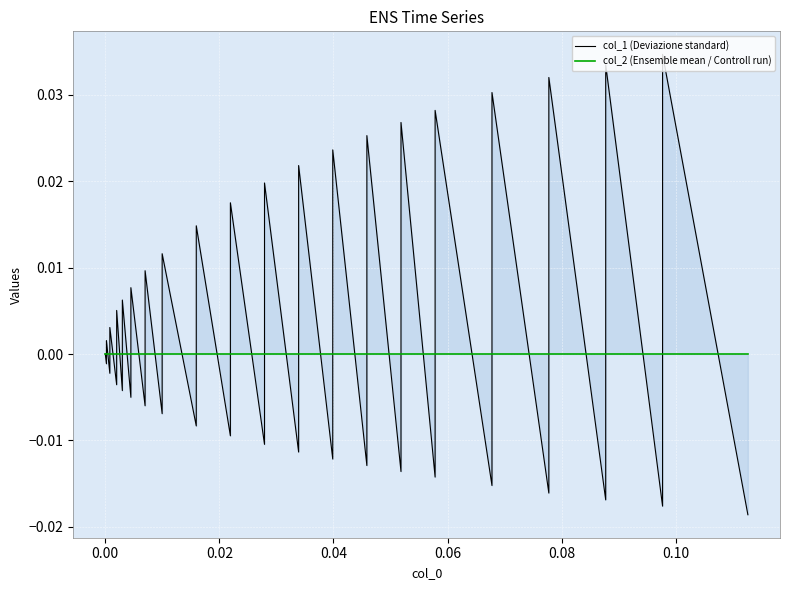

Reading left to right, what are all the values shown in this chart?

col_1 (Deviazione standard): 0.0	-0.0	0.0	-0.0	0.0	-0.0	0.0	-0.0	0.0	-0.0	0.0	-0.0	0.0	-0.0	0.0	-0.0	0.0	-0.0	0.0	-0.0	0.0	-0.0	0.0	-0.0	0.0	-0.0	0.0	-0.0	0.0	-0.0	0.0	-0.0	0.0	-0.0	0.0	-0.0	0.0	-0.0	0.0	-0.0
col_2 (Ensemble mean / Controll run): 0.0	0.0	0.0	0.0	0.0	0.0	0.0	0.0	0.0	0.0	0.0	0.0	0.0	0.0	0.0	0.0	0.0	0.0	0.0	0.0	0.0	0.0	0.0	0.0	0.0	0.0	0.0	0.0	0.0	0.0	0.0	0.0	0.0	0.0	0.0	0.0	0.0	0.0	0.0	0.0